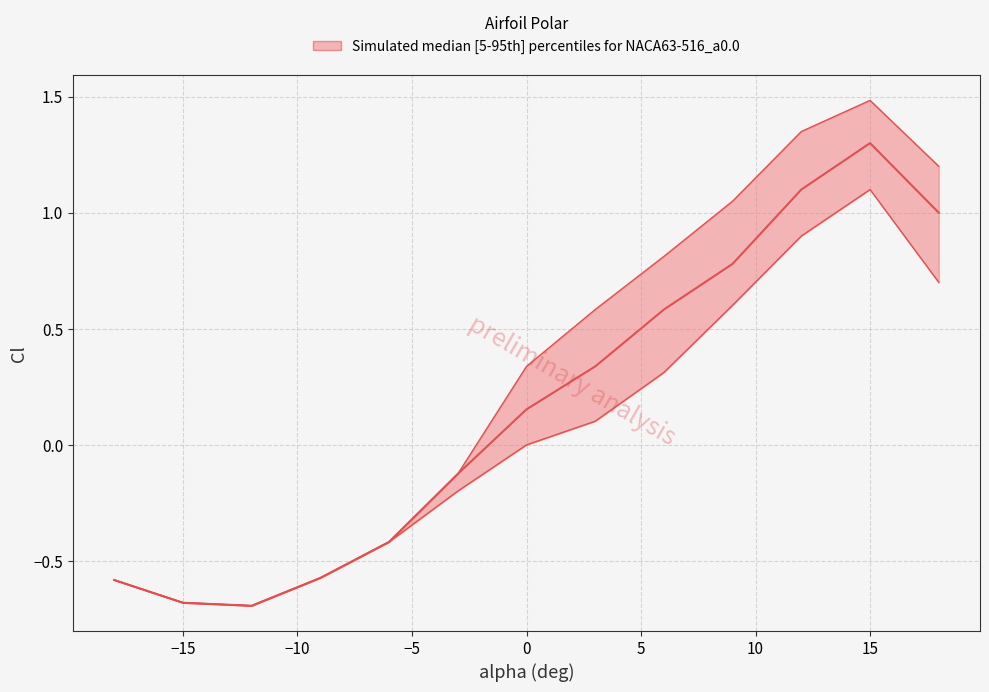

Rank the series at -3 from lowest to highest value.

lower, median, upper